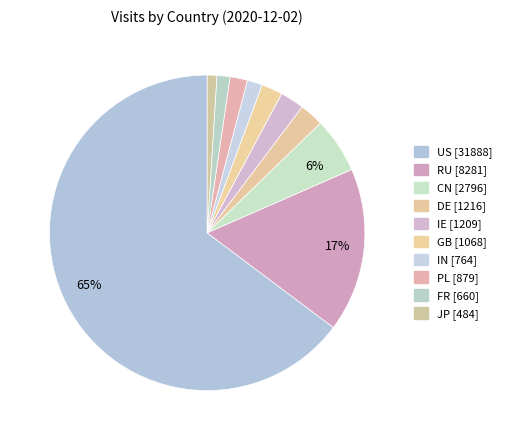

Is there a majority slice in this chart?

Yes